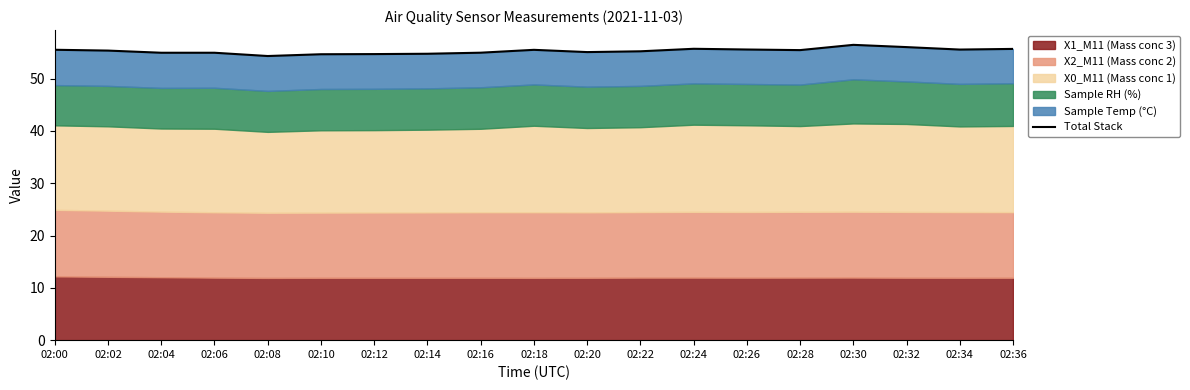

What is the average value?

55.3